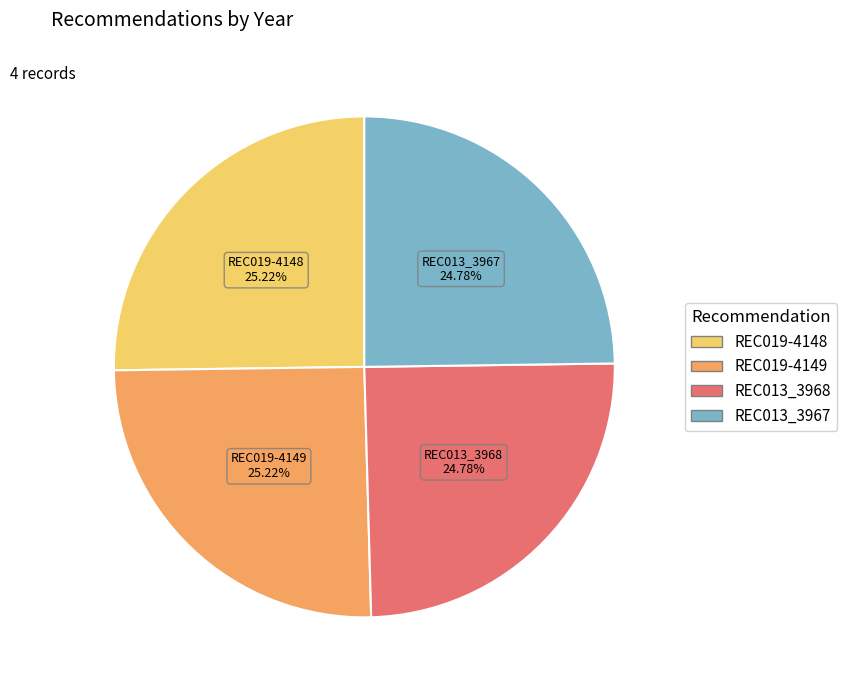

How much of the chart is everything except REC019-4149?

74.8%